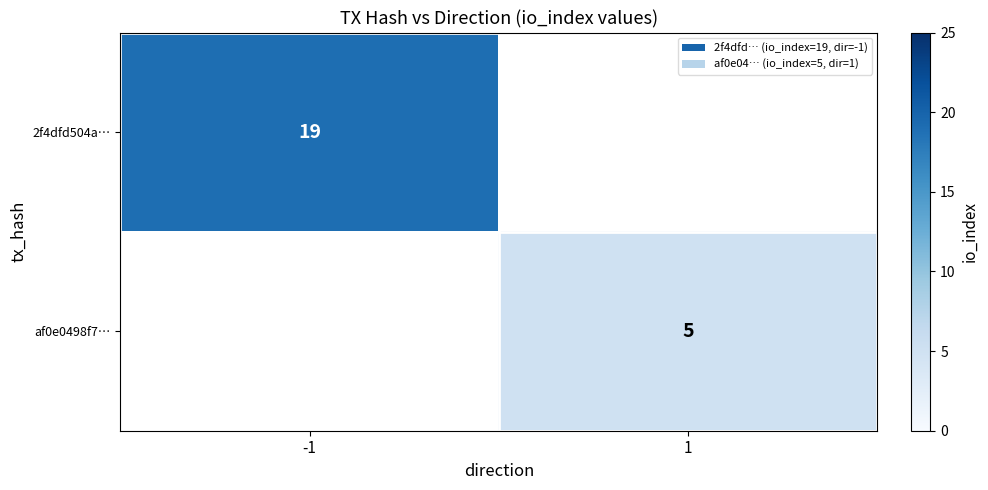

At which category does the chart reach its minimum across all series?

1